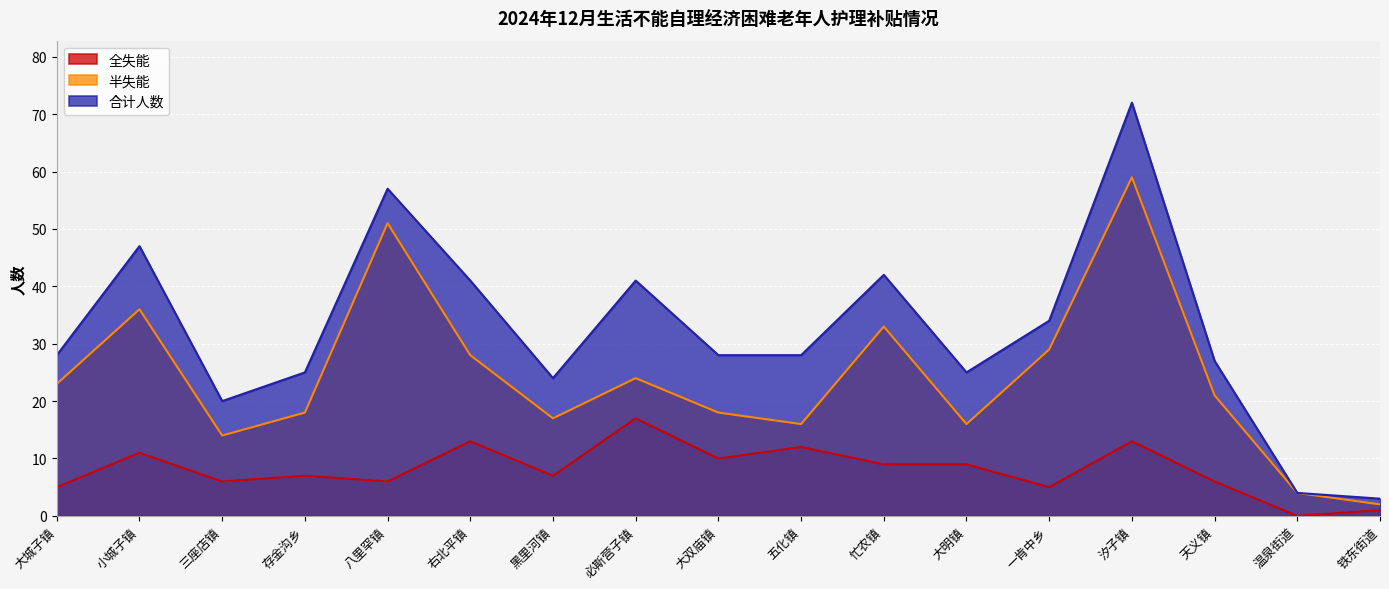

What is the difference between the 合计人数 values at 大双庙镇 and 黑里河镇?

4